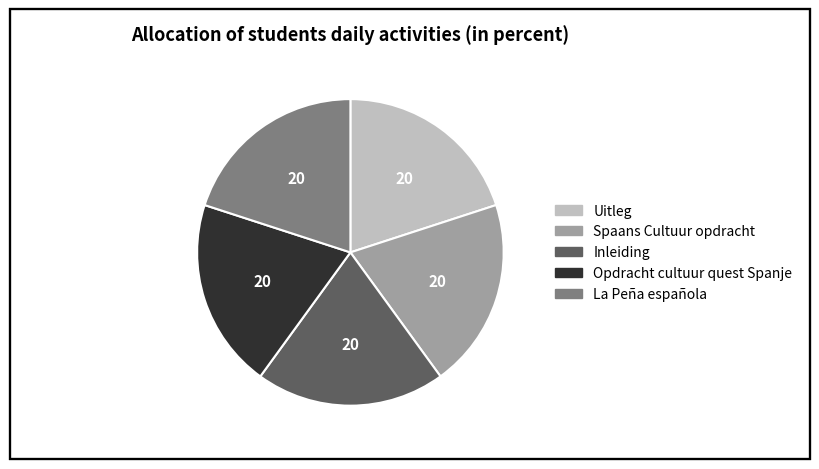

Is the sum of Inleiding and Uitleg greater than half?

No